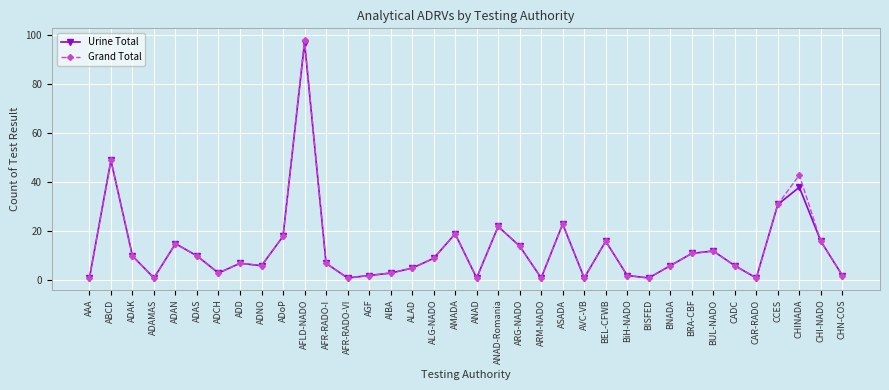

What is the maximum value shown in the chart?

98